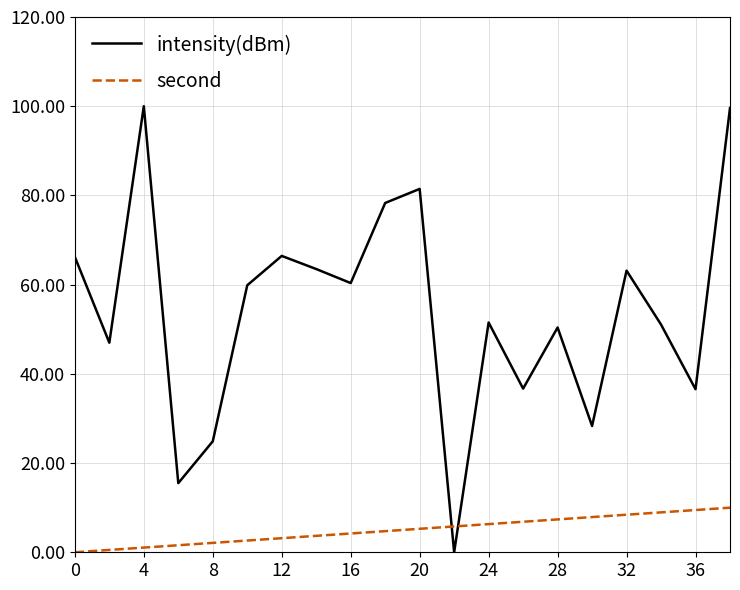

True or false: second and intensity(dBm) intersect in this chart.

True